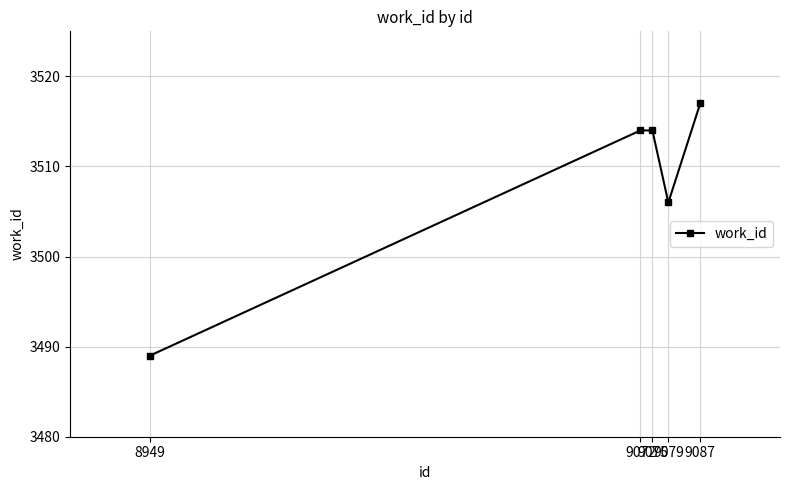

What is the ratio of the value at 9087 to the value at 9072?

1.0